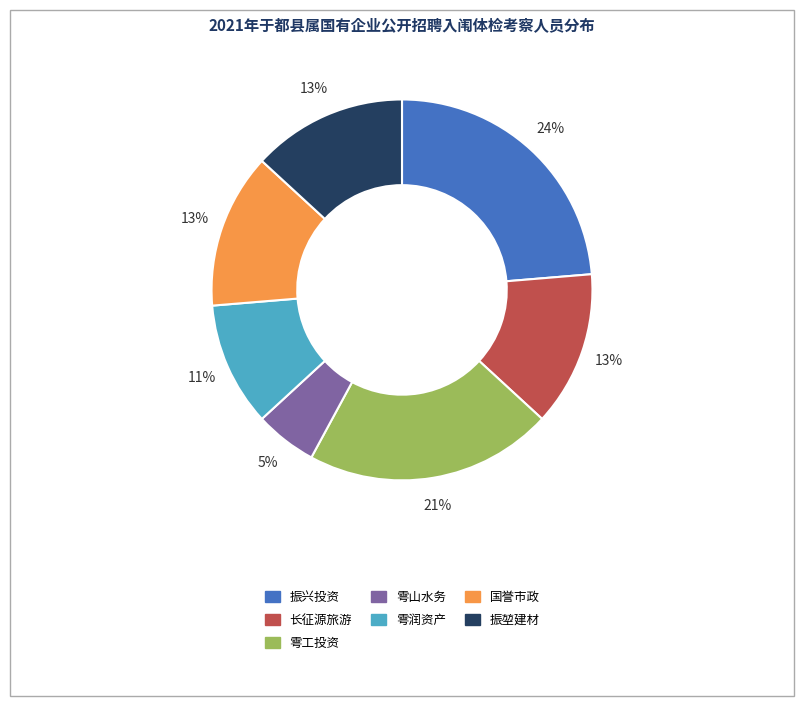

To the nearest percent, what is the average slice percentage?

14%